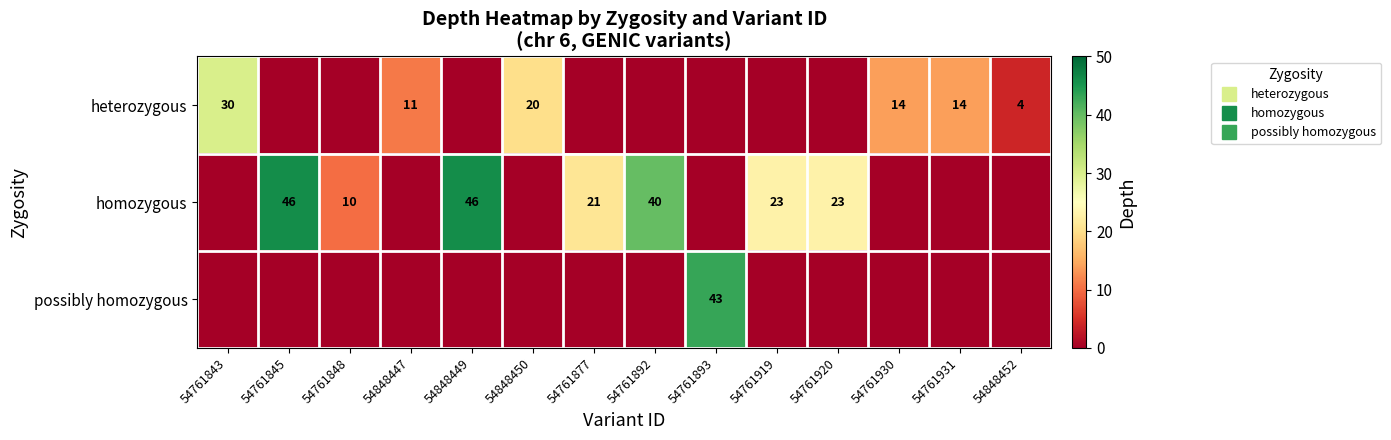

At which label is heterozygous closest to 15?

54761930